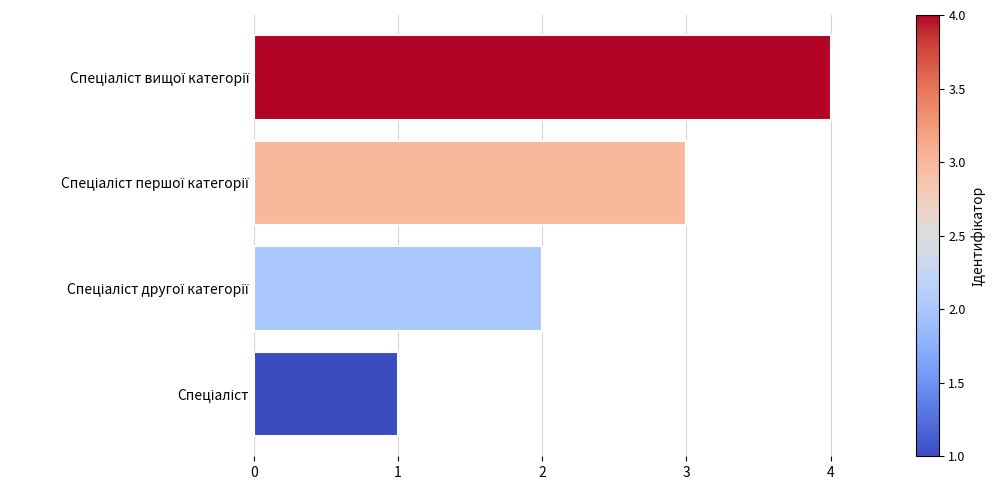

What is the difference between the maximum and minimum values?

3